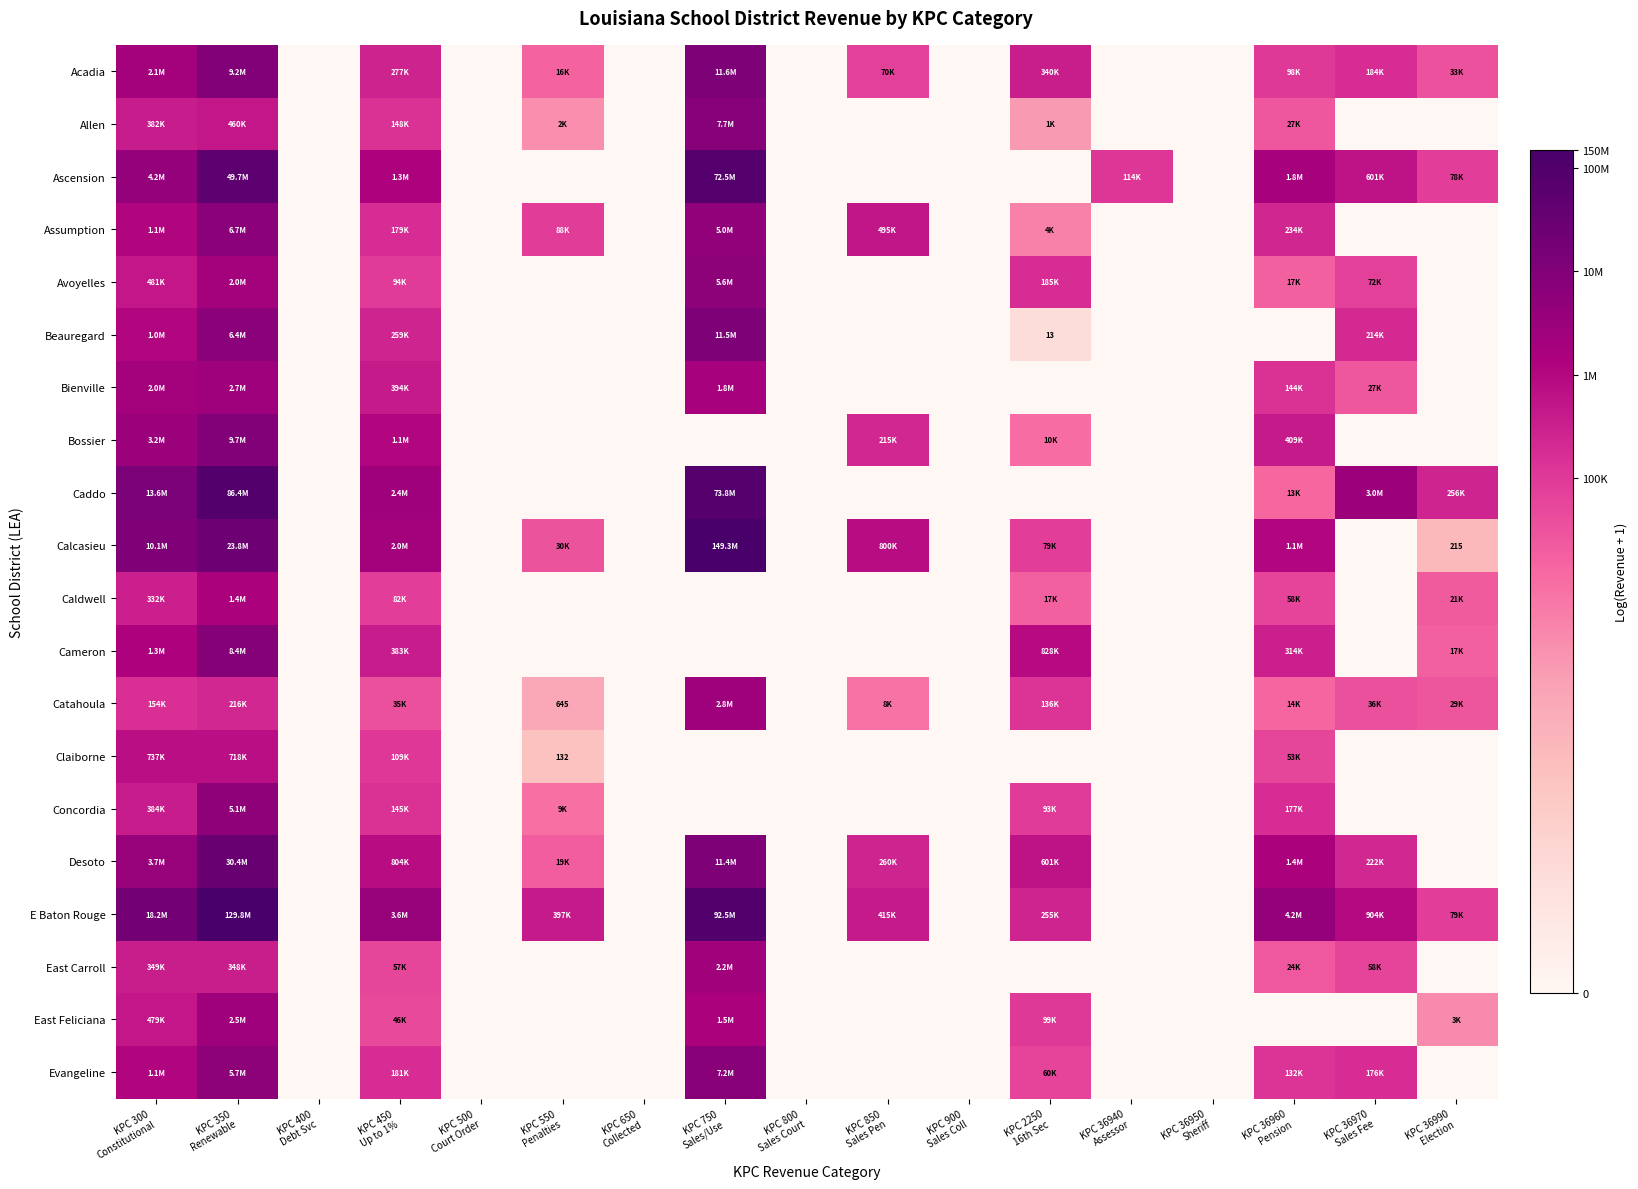

At KPC 36990 Election, list the series in order from largest to smallest.

Caddo, E Baton Rouge, Ascension, Acadia, Catahoula, Caldwell, Cameron, East Feliciana, Calcasieu, Allen, Assumption, Avoyelles, Beauregard, Bienville, Bossier, Claiborne, Concordia, Desoto, East Carroll, Evangeline